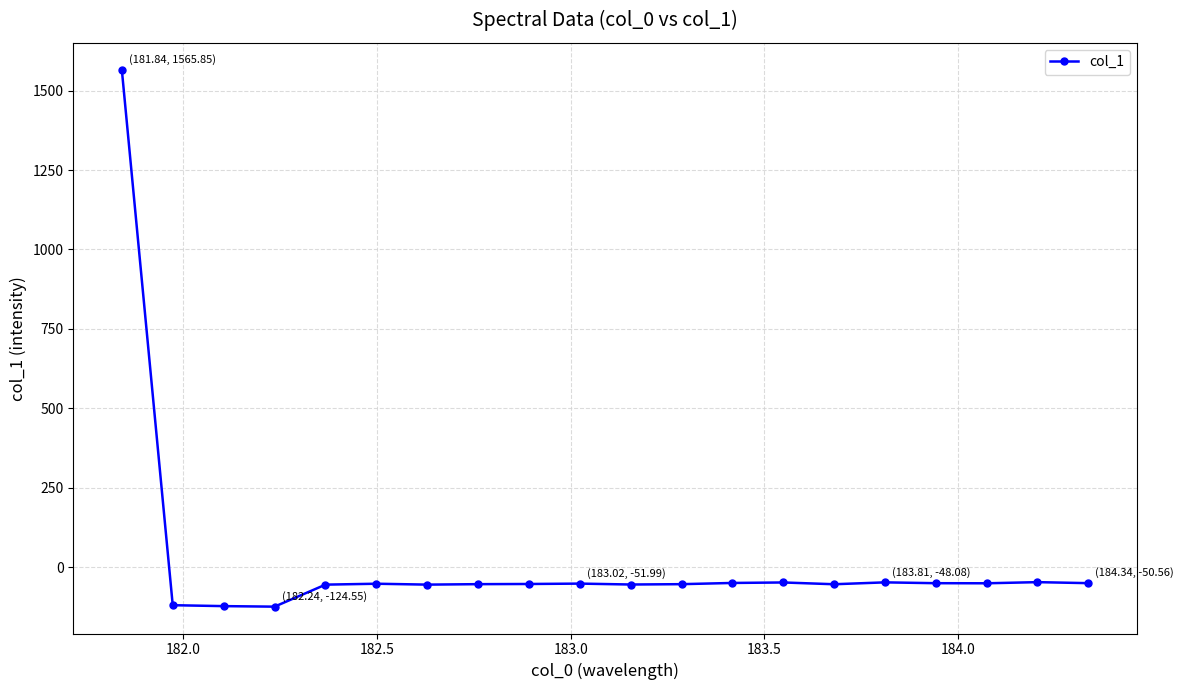

What is the value of the 19th point from the left?

-47.4